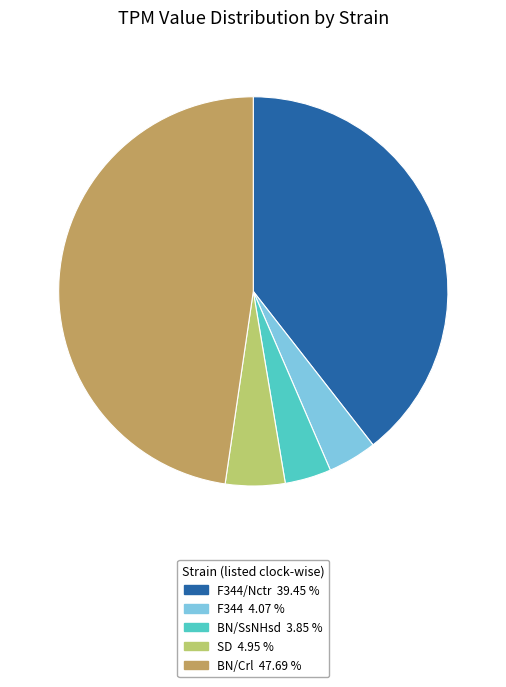

How many slices are in this pie chart?

5